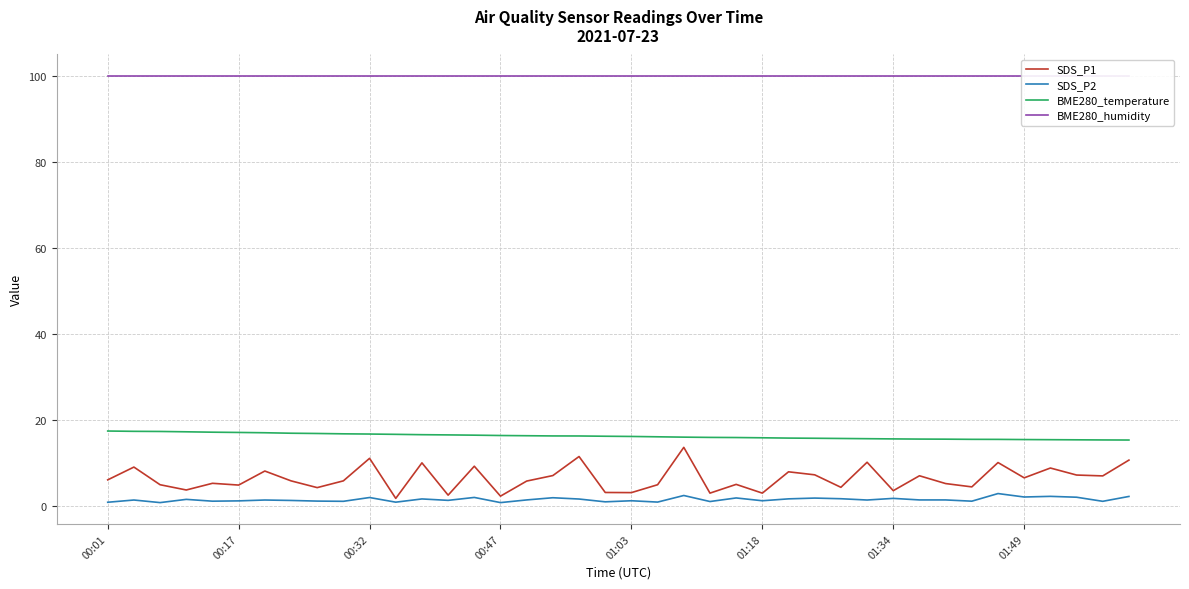

Reading left to right, what are all the values shown in this chart?

SDS_P1: 6.2	9.2	5.0	3.8	5.4	5.0	8.2	6.0	4.4	6.0	11.2	1.9	10.1	2.6	9.3	2.4	5.9	7.2	11.6	3.2	3.2	5.0	13.7	3.1	5.1	3.1	8.1	7.3	4.5	10.3	3.7	7.1	5.3	4.5	10.2	6.7	8.9	7.3	7.1	10.8
SDS_P2: 1.0	1.5	0.9	1.6	1.2	1.3	1.5	1.4	1.2	1.2	2.1	1.0	1.8	1.4	2.1	0.9	1.5	2.0	1.7	1.1	1.3	1.0	2.5	1.1	2.0	1.3	1.8	1.9	1.8	1.5	1.9	1.5	1.5	1.2	3.0	2.2	2.4	2.1	1.2	2.3
BME280_temperature: 17.5	17.4	17.4	17.3	17.2	17.2	17.1	17.0	16.9	16.9	16.8	16.8	16.7	16.6	16.6	16.5	16.4	16.4	16.4	16.3	16.3	16.2	16.1	16.0	16.0	15.9	15.9	15.8	15.8	15.7	15.7	15.7	15.6	15.6	15.6	15.5	15.5	15.5	15.4	15.4
BME280_humidity: 100.0	100.0	100.0	100.0	100.0	100.0	100.0	100.0	100.0	100.0	100.0	100.0	100.0	100.0	100.0	100.0	100.0	100.0	100.0	100.0	100.0	100.0	100.0	100.0	100.0	100.0	100.0	100.0	100.0	100.0	100.0	100.0	100.0	100.0	100.0	100.0	100.0	100.0	100.0	100.0